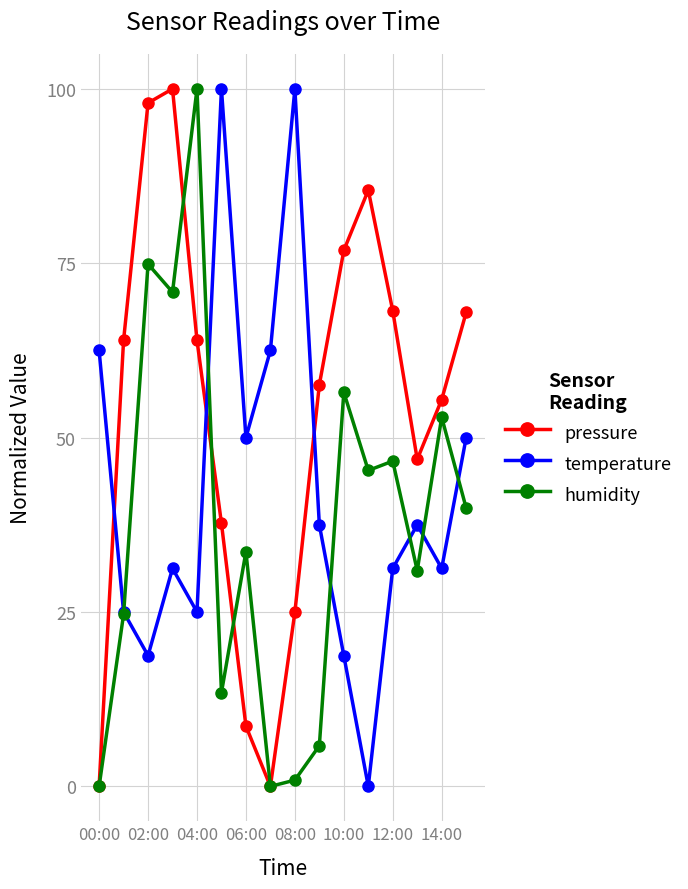

What is the maximum value shown in the chart?

100.0